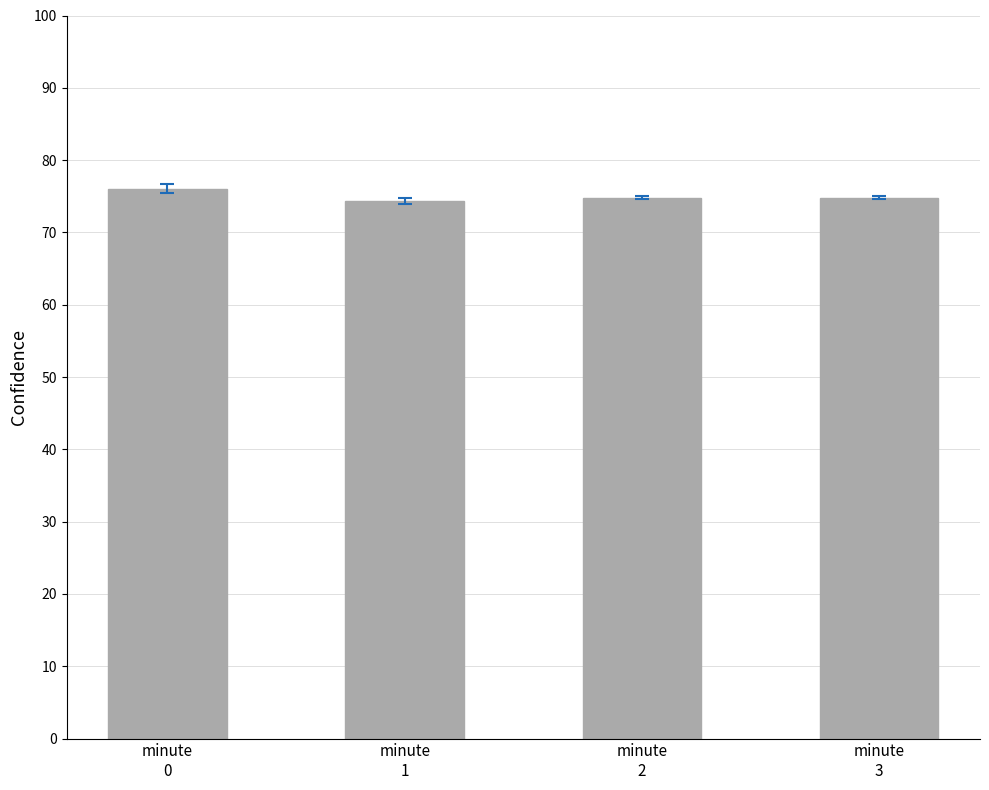

Reading right to left, what are all the values shown in this chart?

minute
3=74.8	minute
2=74.8	minute
1=74.4	minute
0=76.0